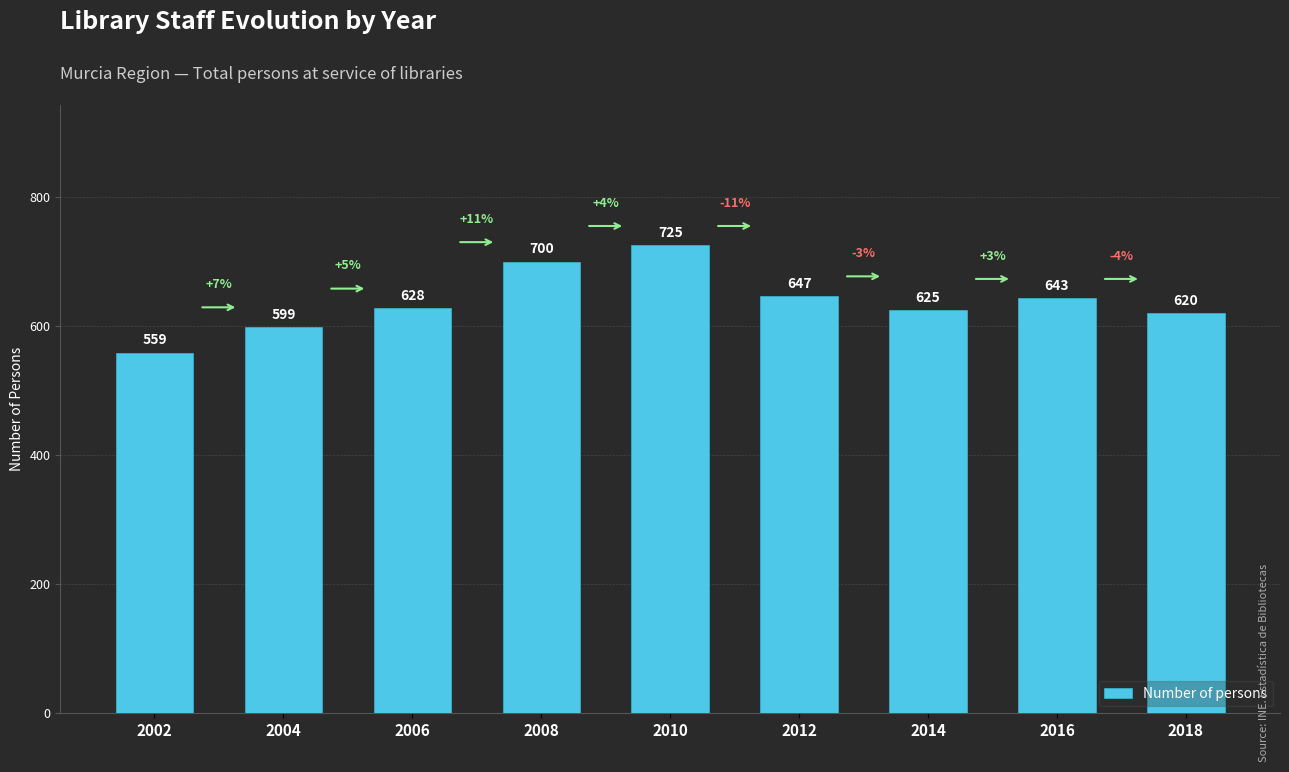

The chart shows a value of 305 at 2018. True or false?

False